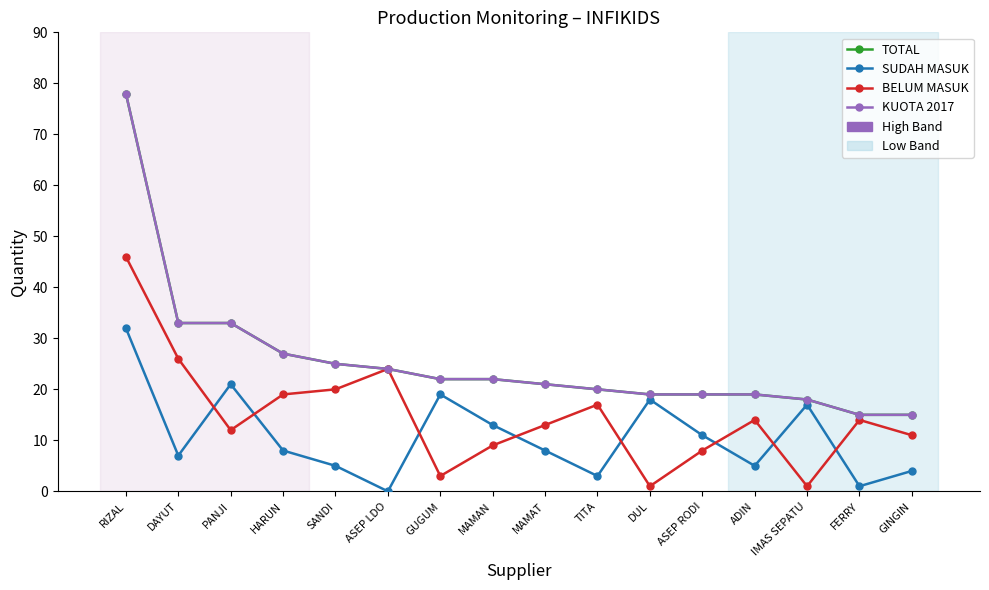

True or false: TOTAL and SUDAH MASUK intersect in this chart.

False